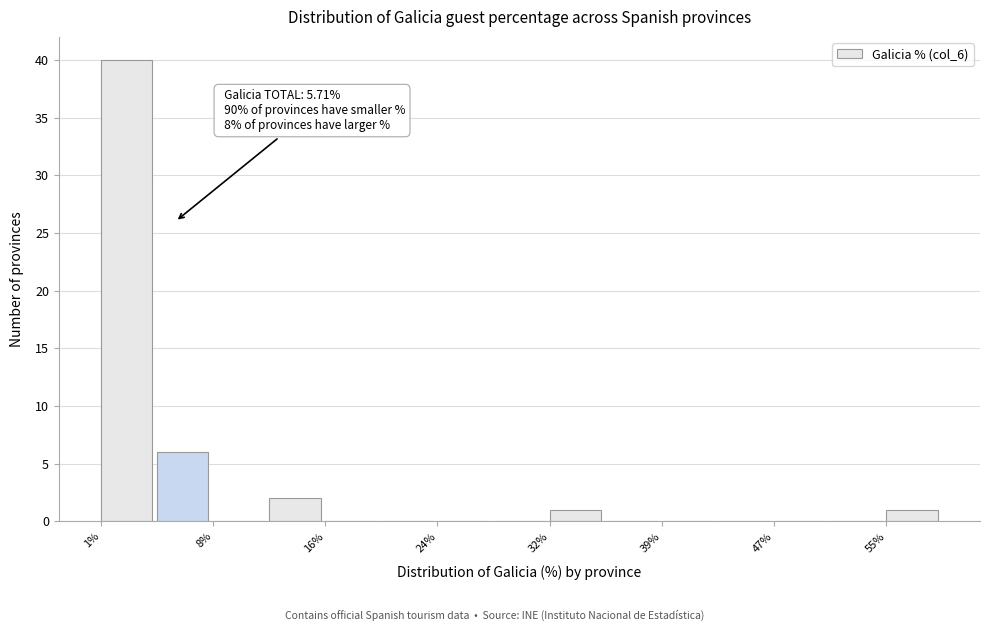

Read against the x-axis, roughly where is the centre of the tallest bar?

2